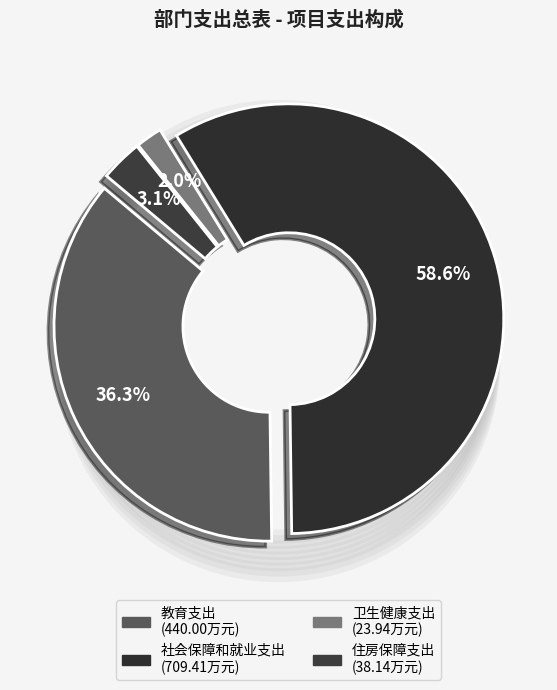

Rank the categories by value from highest to lowest.

社会保障和就业支出, 教育支出, 住房保障支出, 卫生健康支出